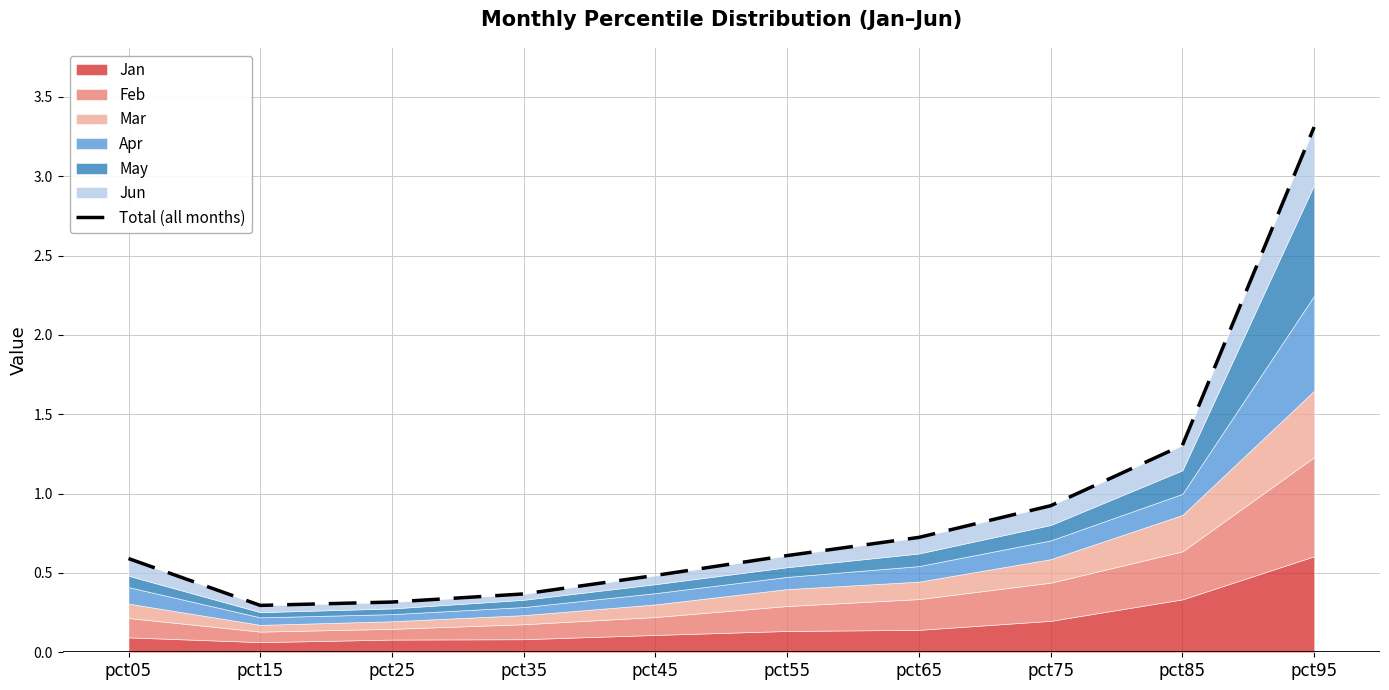

What is the sum of the values at pct65 and pct25?

1.0